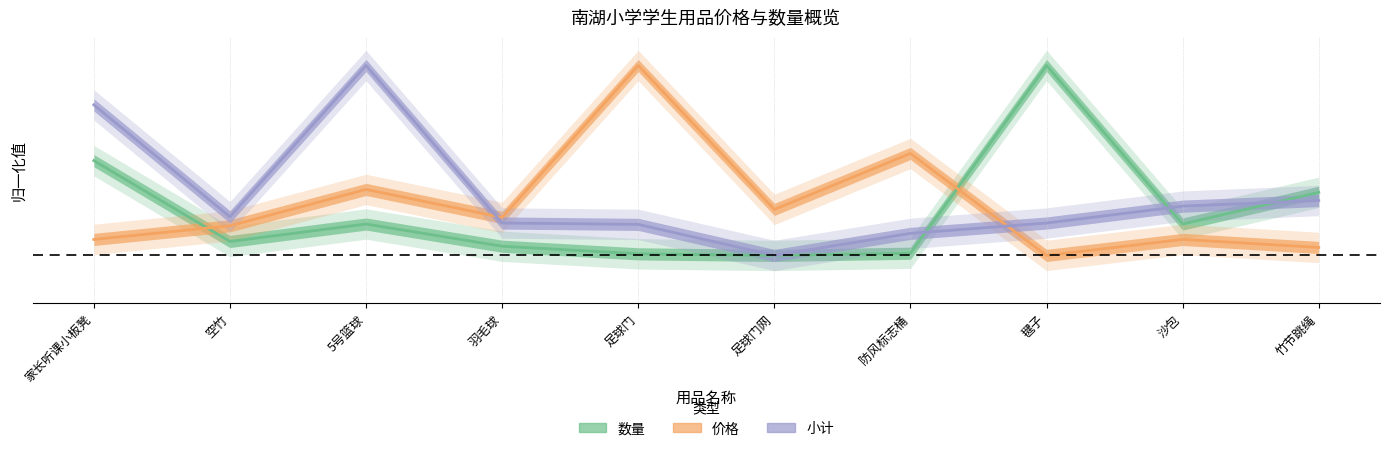

Reading right to left, list all the values displayed in this chart.

数量: 竹节跳绳=0.3	沙包=0.2	毽子=1.0	防风标志桶=0.0	足球门网=0.0	足球门=0.0	羽毛球=0.0	5号篮球=0.2	空竹=0.1	家长听课小板凳=0.5
价格: 竹节跳绳=0.0	沙包=0.1	毽子=0.0	防风标志桶=0.5	足球门网=0.2	足球门=1.0	羽毛球=0.2	5号篮球=0.3	空竹=0.2	家长听课小板凳=0.1
小计: 竹节跳绳=0.3	沙包=0.3	毽子=0.2	防风标志桶=0.1	足球门网=0.0	足球门=0.2	羽毛球=0.2	5号篮球=1.0	空竹=0.2	家长听课小板凳=0.8